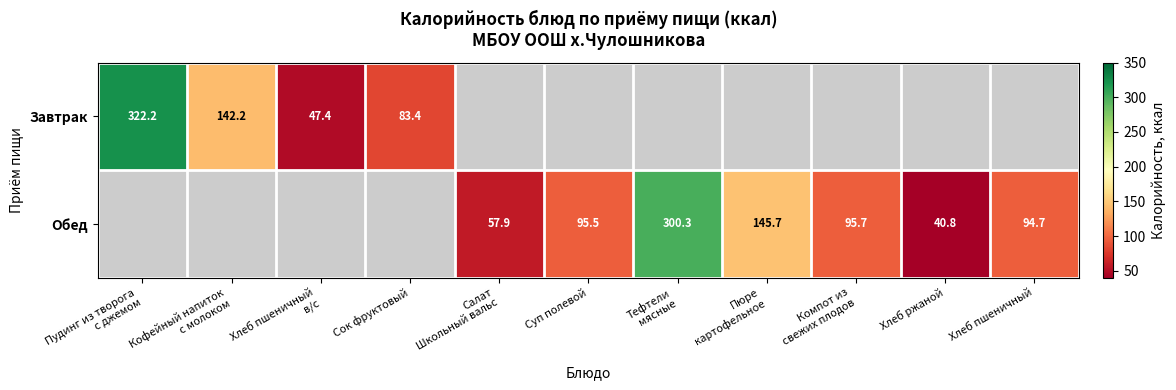

True or false: Обед has a value of 71.4 at Хлеб ржаной.

False